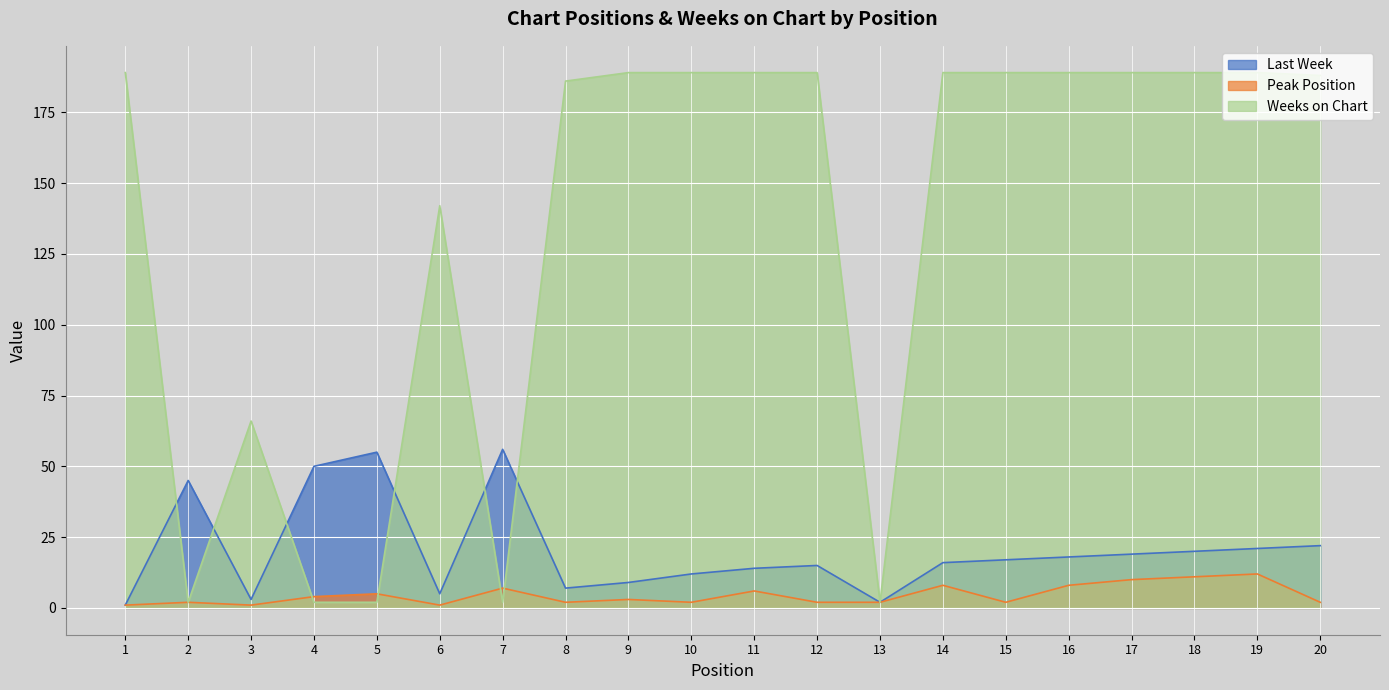

Is the value of Weeks on Chart at 15 greater than the value of Peak Position at 8?

Yes